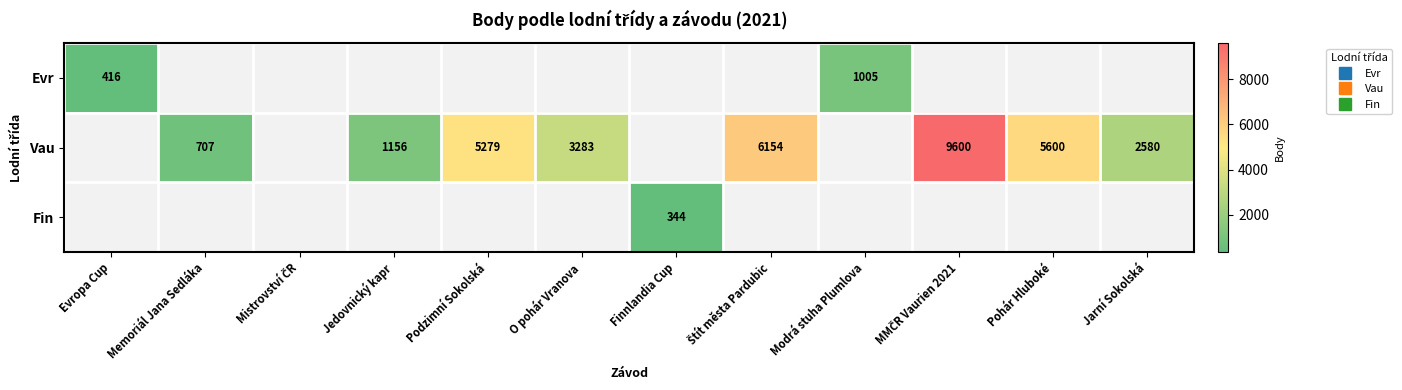

How many positive values does the Evr series have?

2